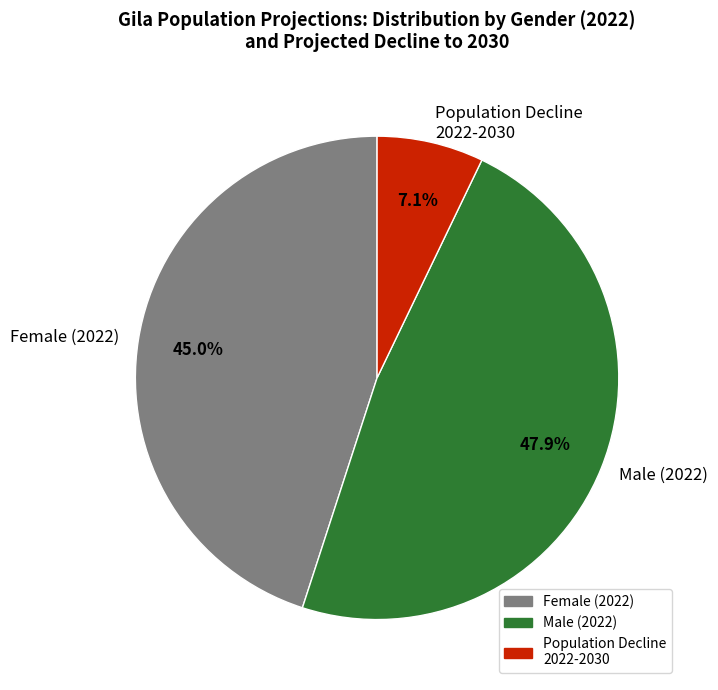

Rank the categories by value from lowest to highest.

Population Decline 2022-2030, Female (2022), Male (2022)